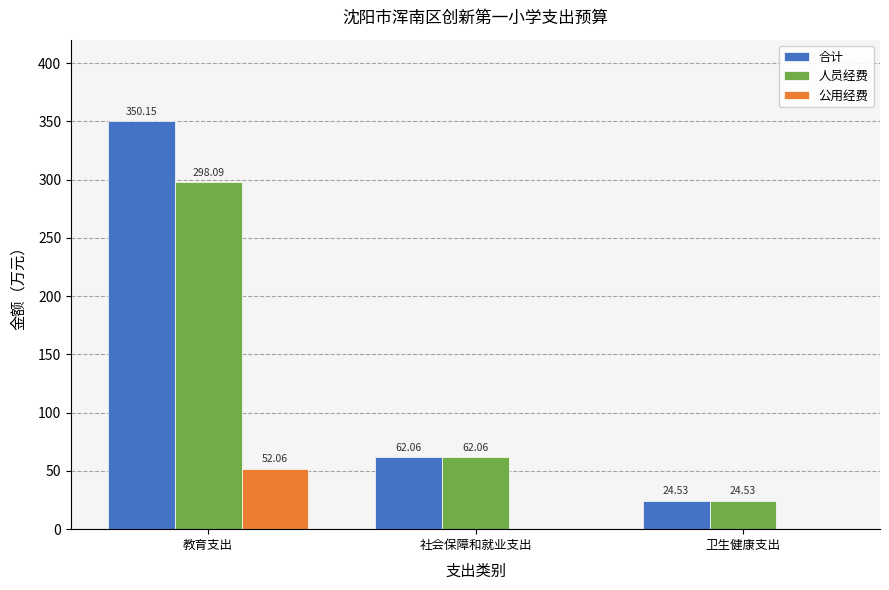

Which series changed the most between 教育支出 and 卫生健康支出?

合计